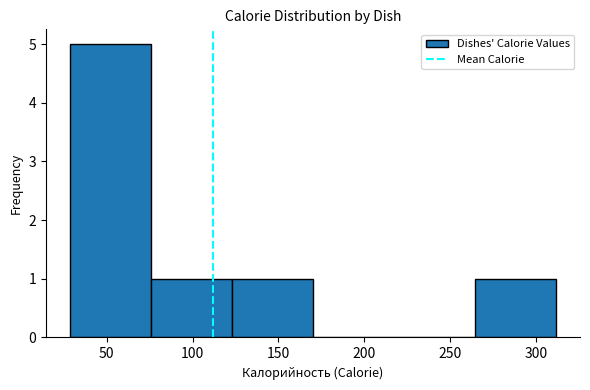

Reading left to right, transcribe this chart: for each bar, give the range it covers on the x-axis and its height. Neither the bar edges nor the heights are printed on the chart, so give them approximately, as read against the axes.

30 to 75: 5
75 to 125: 1
125 to 170: 1
170 to 215: 0
215 to 265: 0
265 to 310: 1